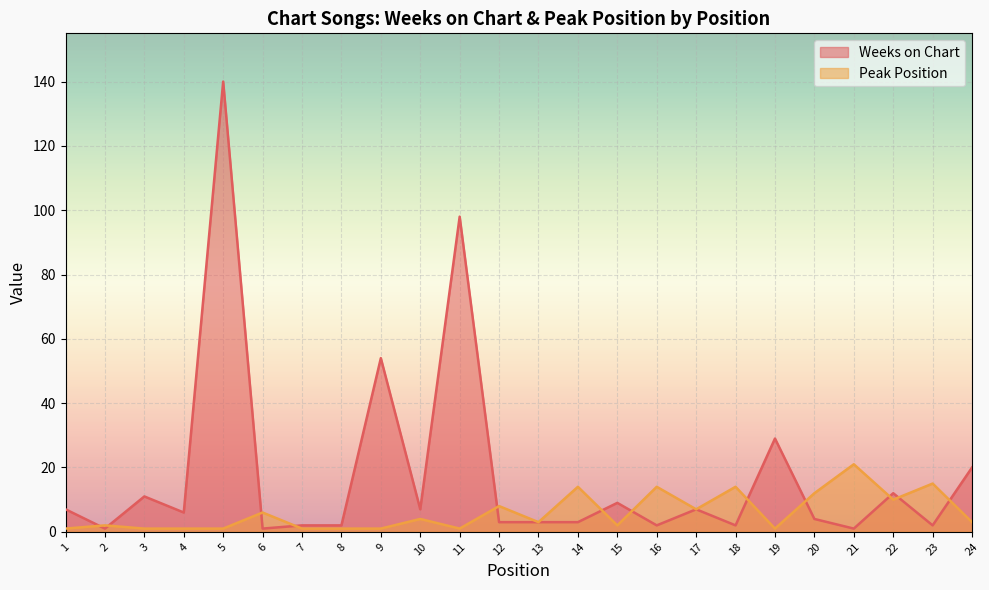

What is the value of the Weeks on Chart point at the 2nd from the left?

1